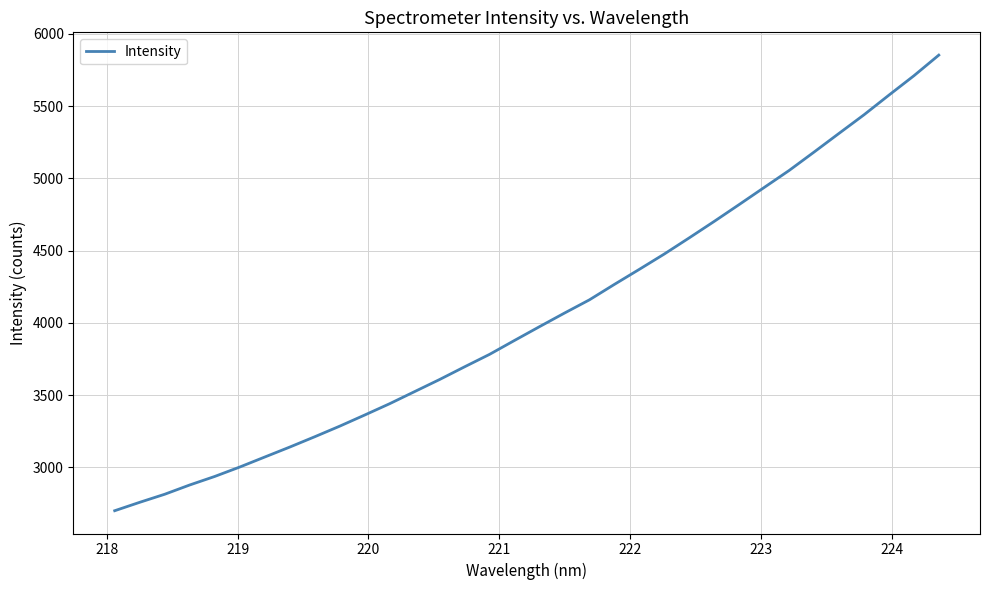

What is the difference between the maximum and minimum values?

3154.4